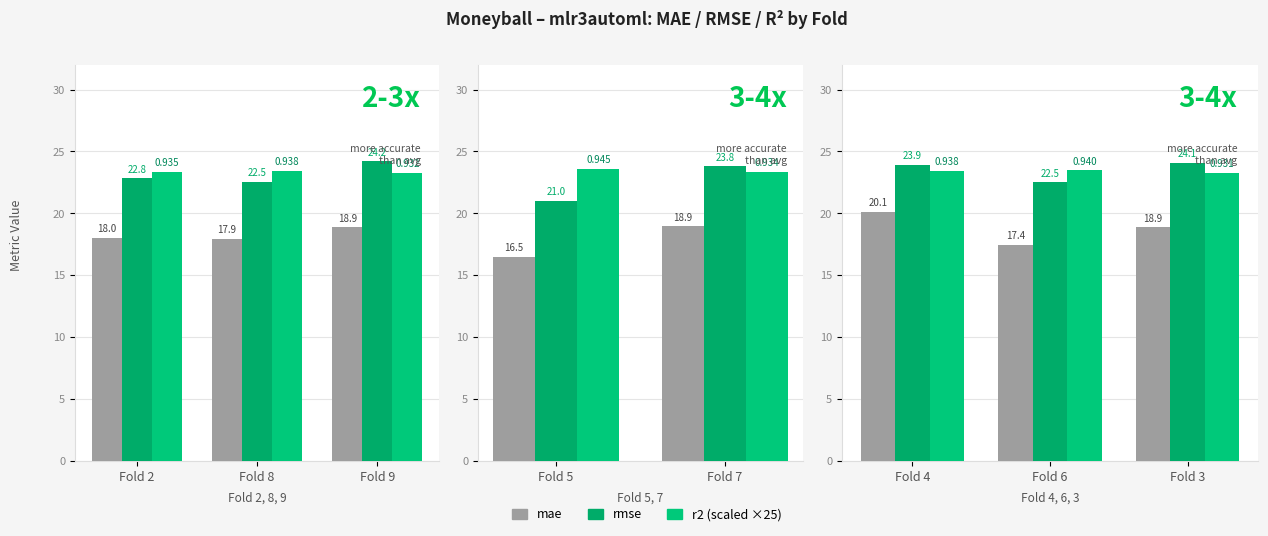

Which series has the largest total across all categories?

rmse